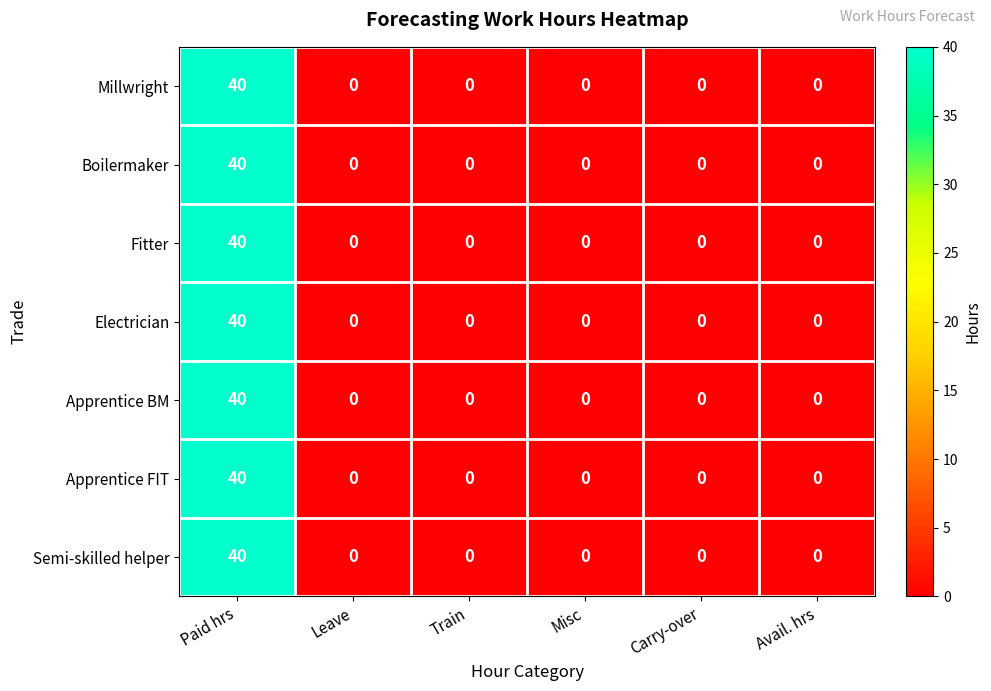

What is the maximum value shown in the chart?

40